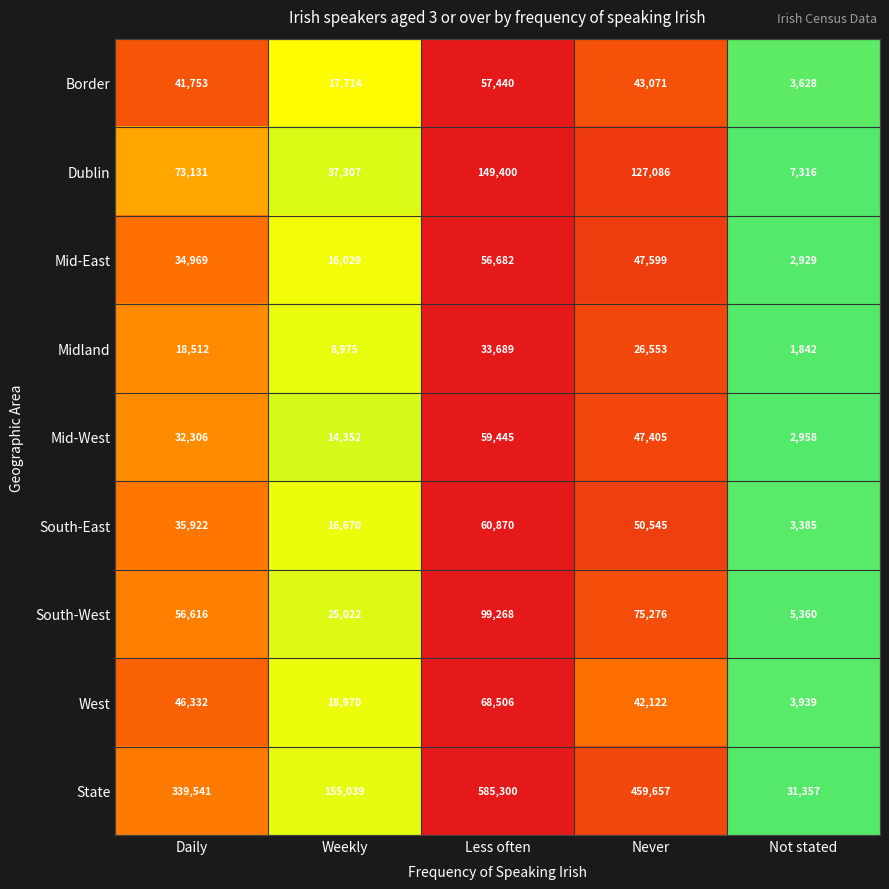

At which category is the sum across all series the highest?

Less often